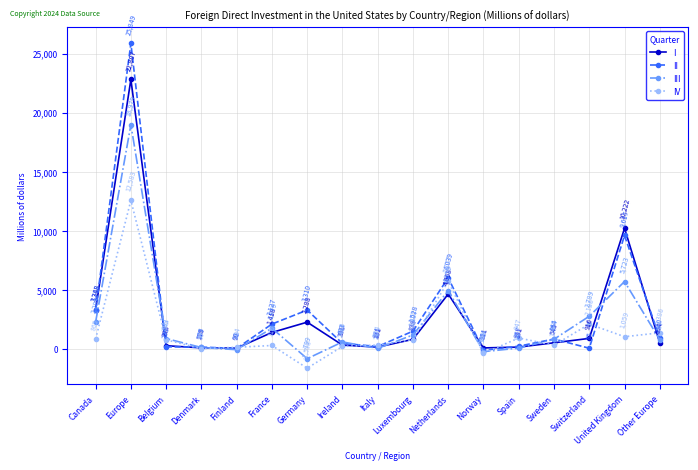

Reading left to right, extract all data points from this chart.

I: Canada=3348	Europe=22807	Belgium=298	Denmark=118	Finland=90	France=1418	Germany=2288	Ireland=351	Italy=181	Luxembourg=838	Netherlands=4668	Norway=111	Spain=181	Sweden=545	Switzerland=916	United Kingdom=10222	Other Europe=554
II: Canada=3288	Europe=25849	Belgium=205	Denmark=179	Finland=72	France=2127	Germany=3310	Ireland=493	Italy=231	Luxembourg=1528	Netherlands=6039	Norway=-96	Spain=257	Sweden=864	Switzerland=85	United Kingdom=9617	Other Europe=910
III: Canada=2293	Europe=18979	Belgium=903	Denmark=147	Finland=-38	France=1779	Germany=-799	Ireland=618	Italy=73	Luxembourg=1207	Netherlands=4950	Norway=-204	Spain=94	Sweden=845	Switzerland=2789	United Kingdom=5723	Other Europe=797
IV: Canada=865	Europe=12583	Belgium=796	Denmark=50	Finland=164	France=316	Germany=-1598	Ireland=240	Italy=354	Luxembourg=816	Netherlands=5737	Norway=-349	Spain=947	Sweden=339	Switzerland=2126	United Kingdom=1059	Other Europe=1386